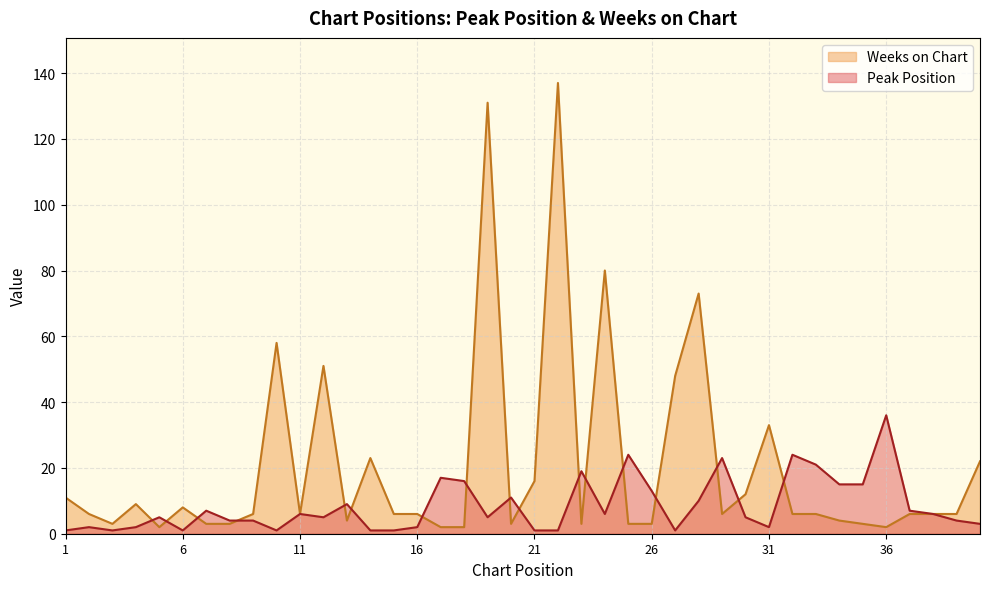

The Peak Position series shows 3 at 2. True or false?

False